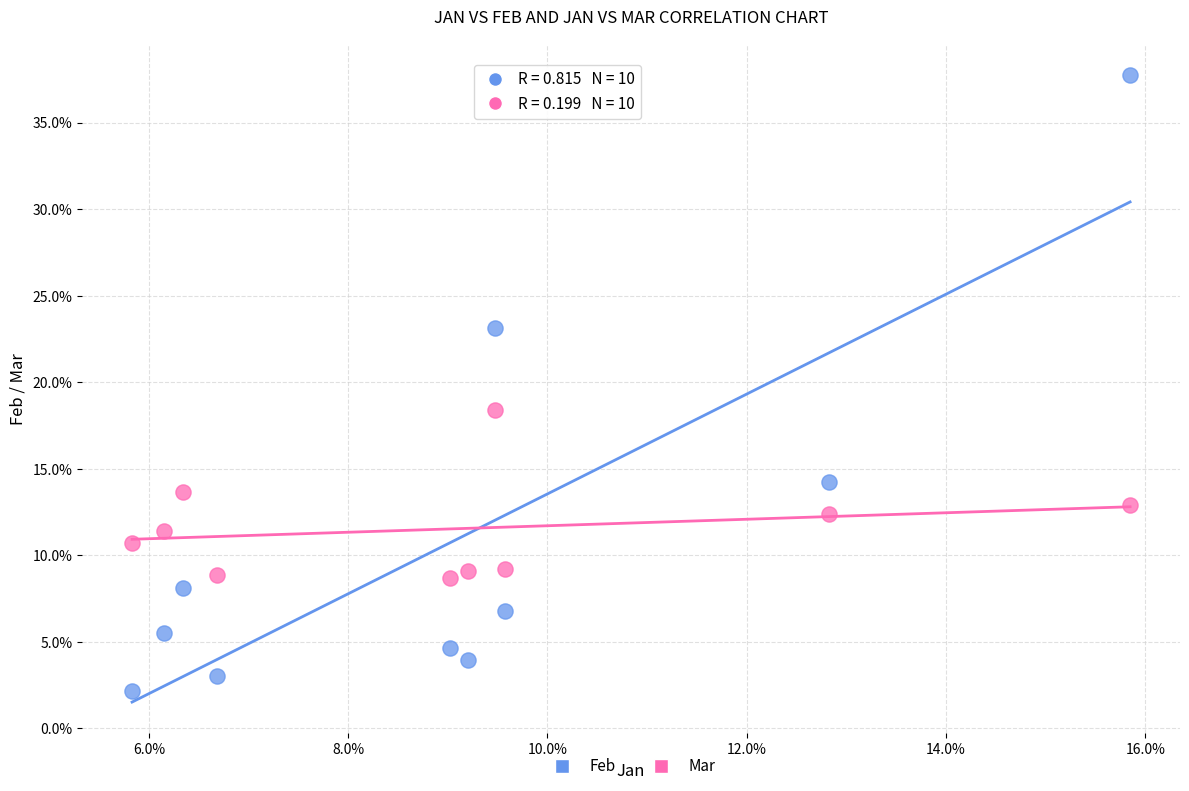

What are all the series names shown in the legend?

Feb, Mar